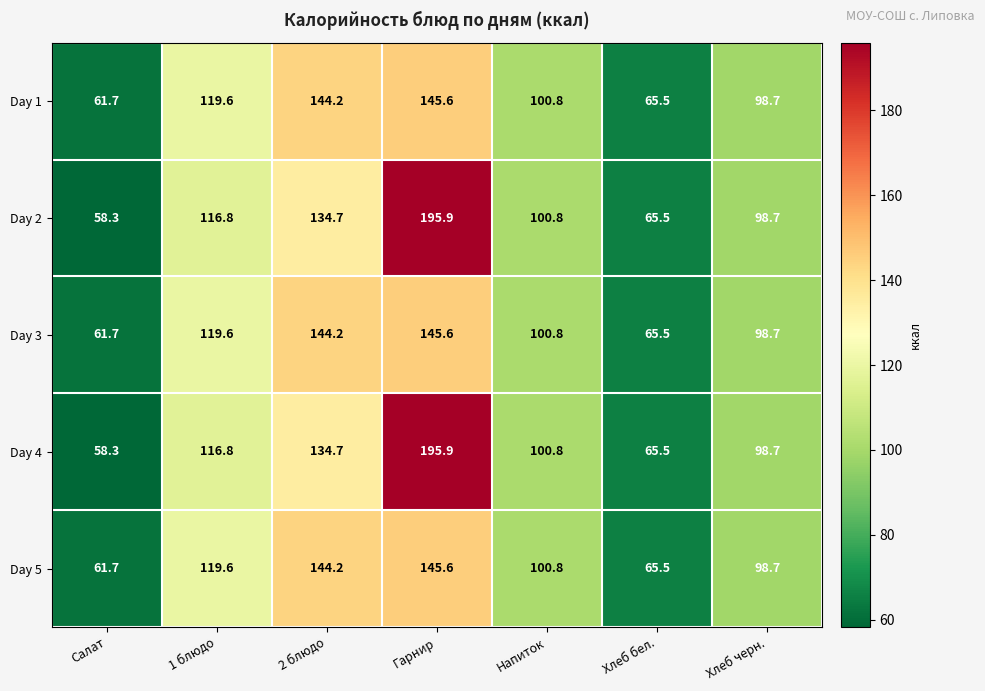

What is the smallest value displayed?

58.3